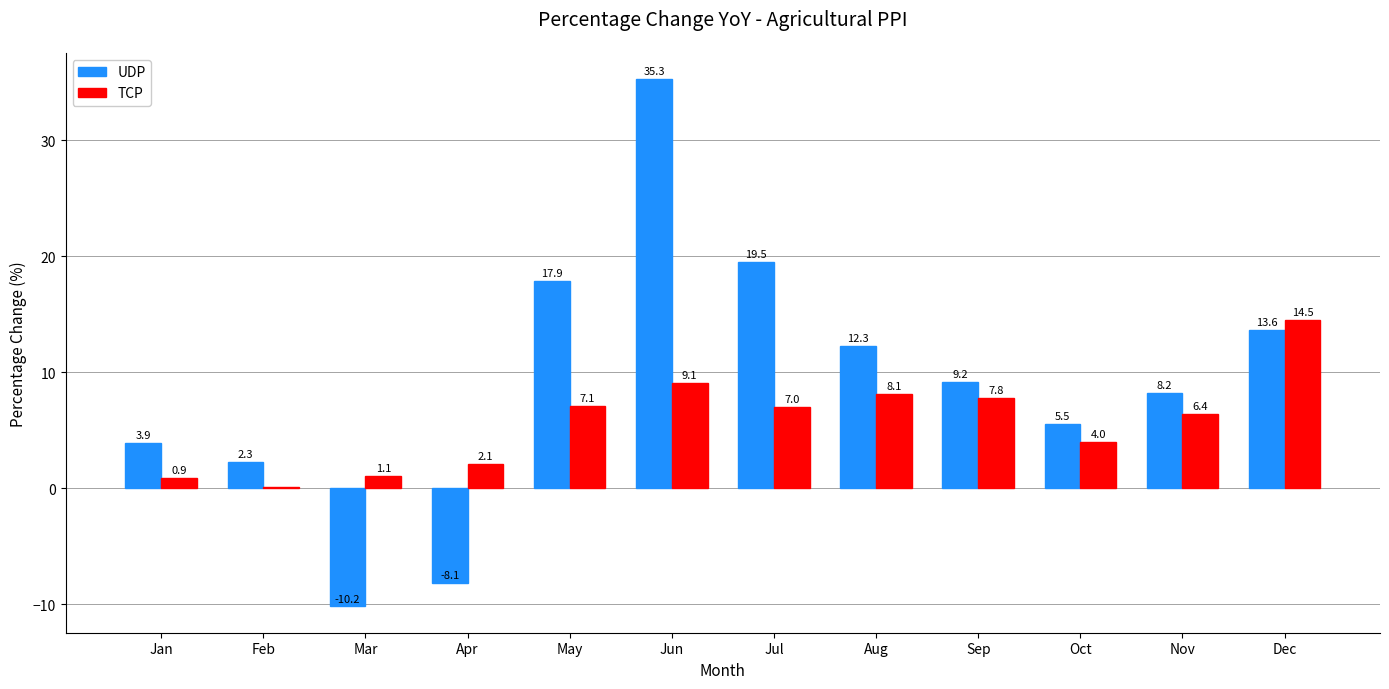

Which series changed the most between Jul and Aug?

UDP